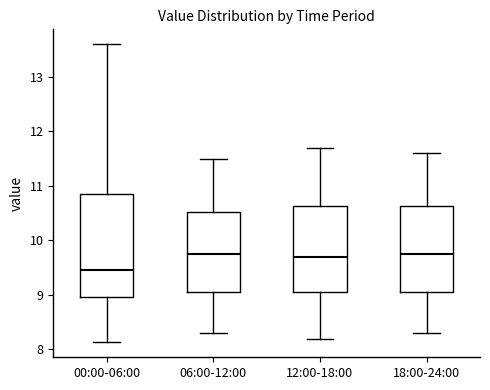

Reading left to right, read every box against the y-axis: the position of its median line, the range the box covers, and the ends of its whiskers. The values are not printed on the chart, so give them approximately, as read against the axis.

00:00-06:00: median 9.5, box 9.0 to 10.9, whiskers 8.1 to 13.6
06:00-12:00: median 9.8, box 9.1 to 10.5, whiskers 8.3 to 11.5
12:00-18:00: median 9.7, box 9.1 to 10.6, whiskers 8.2 to 11.7
18:00-24:00: median 9.8, box 9.1 to 10.6, whiskers 8.3 to 11.6